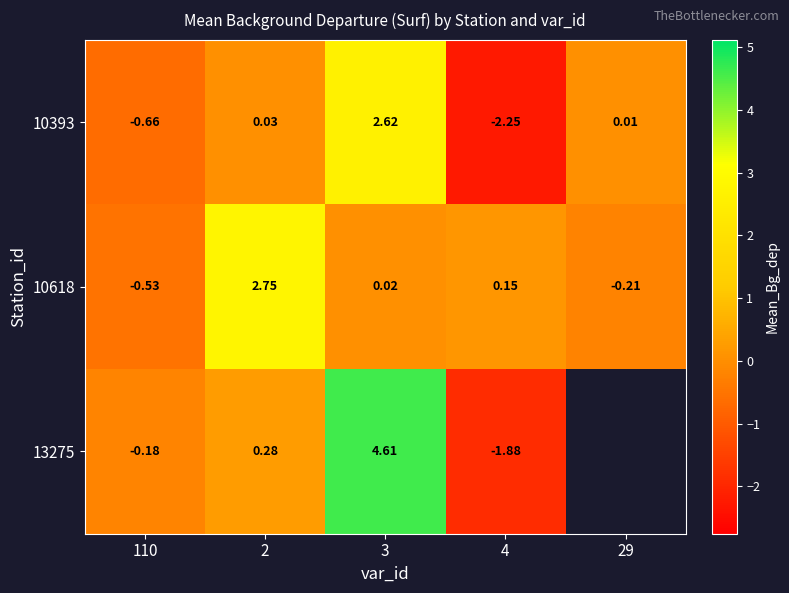

Count the number of data series in this chart.

3